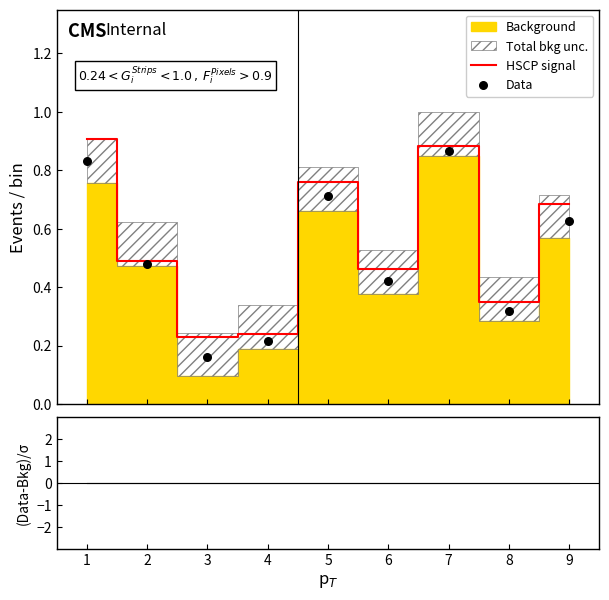

At how many categories does at least one series exceed 0?

9